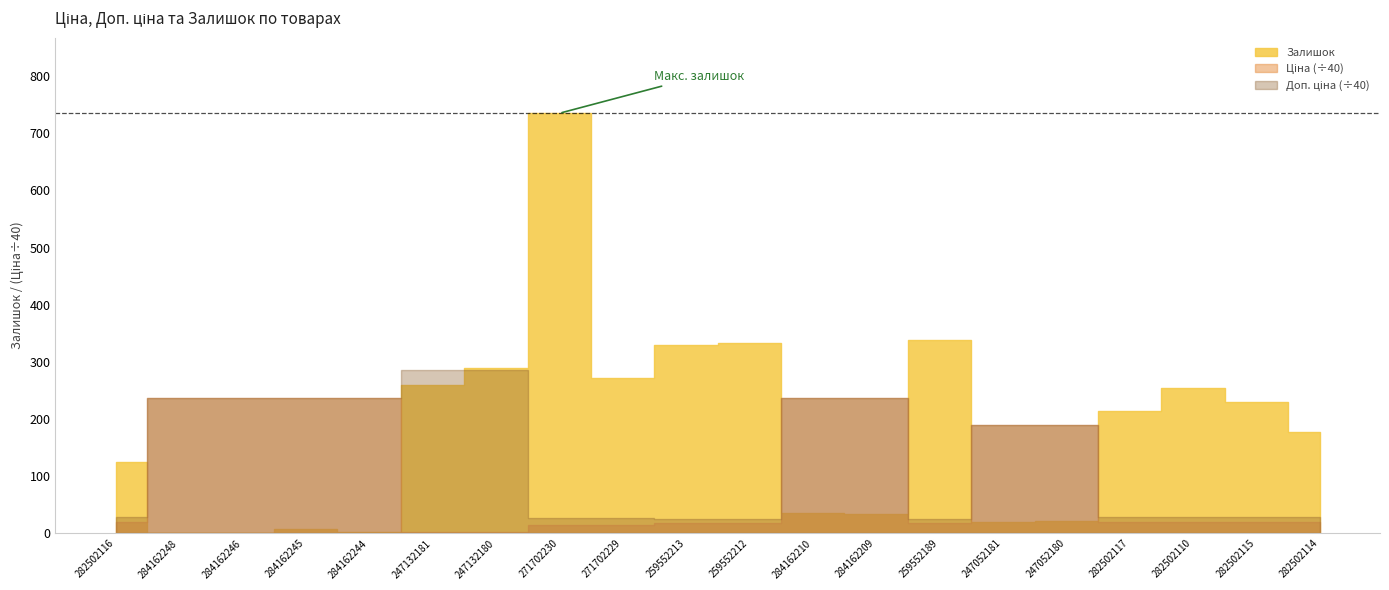

At which category does Залишок reach its first local valley?

284162244